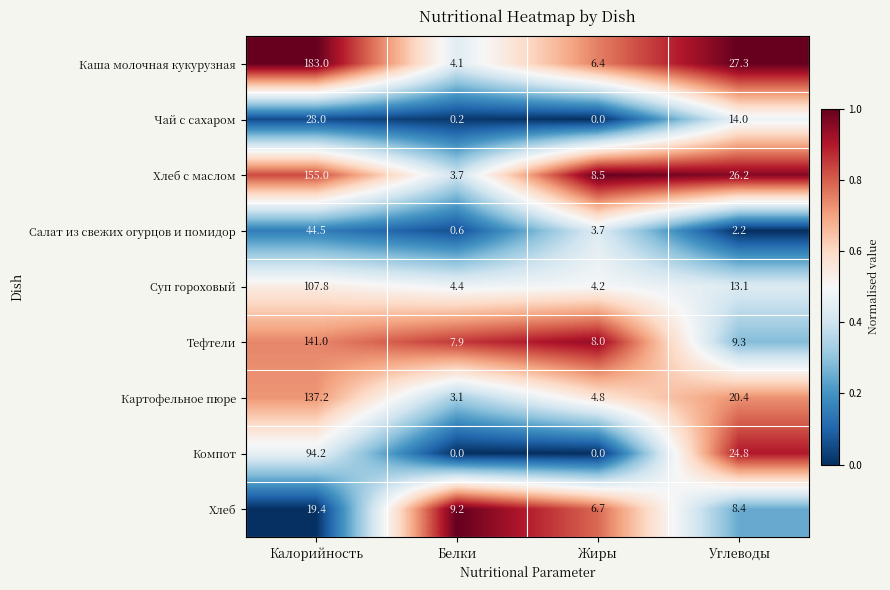

Which series has the largest range (max minus min)?

Каша молочная кукурузная